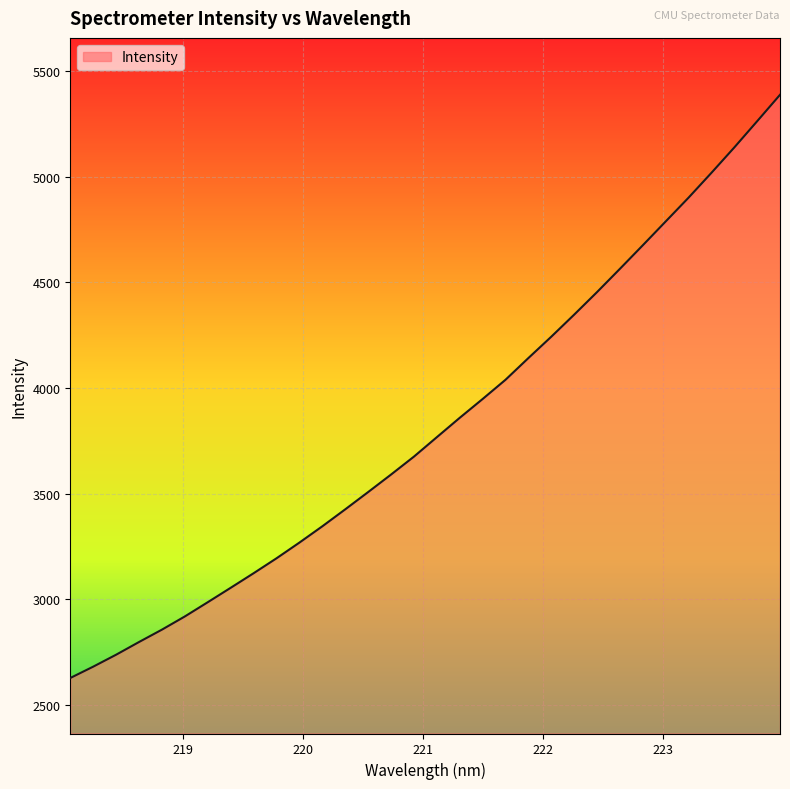

Does the chart display data point markers on the line(s)?

No